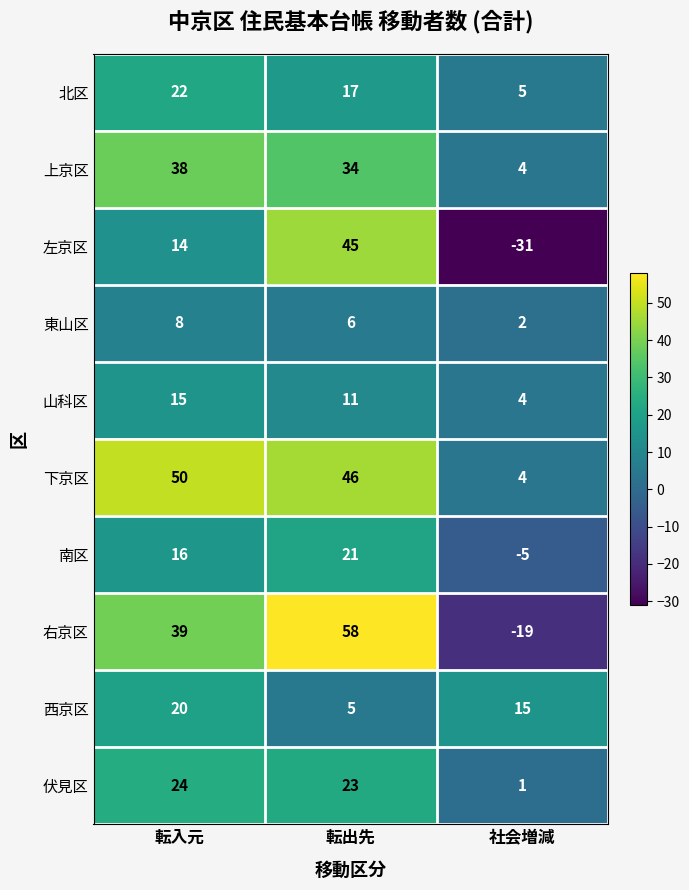

What is the average value of the 上京区 series?

25